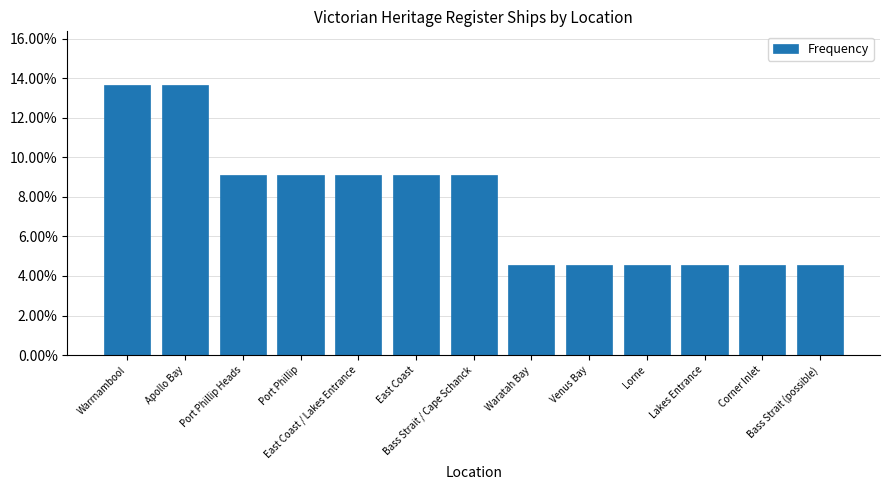

Does the chart contain any negative values?

No